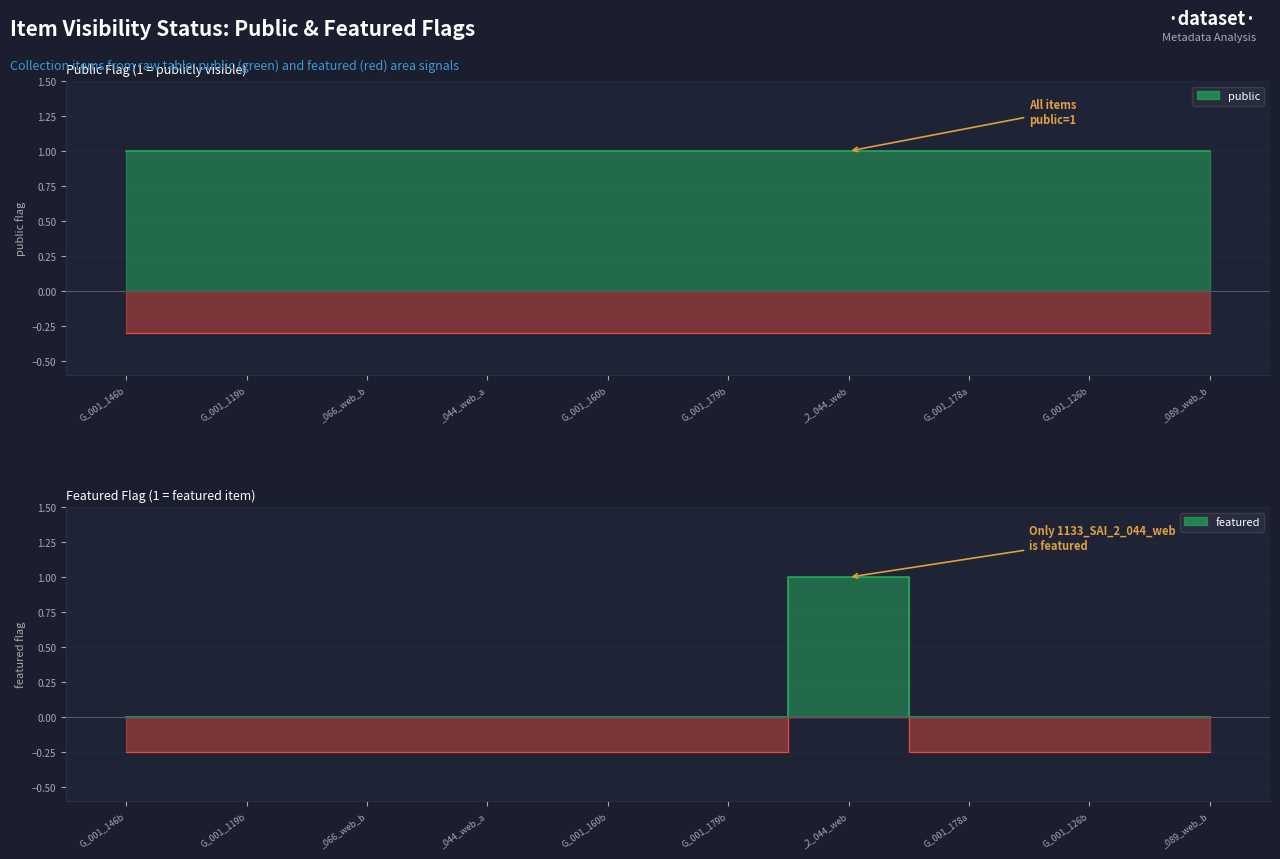

Where is the data nearest to the value 0?

G_001_146b